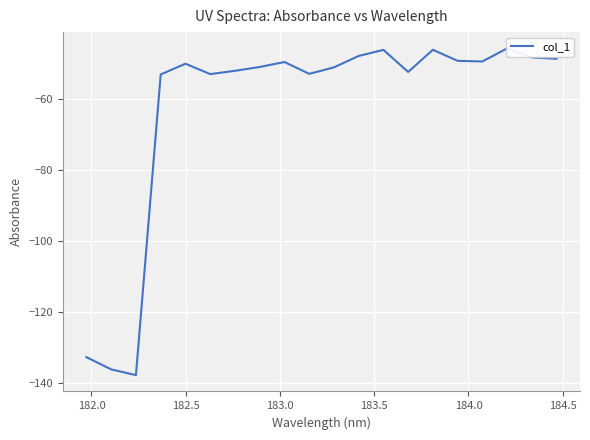

Reading left to right, list all the values displayed in this chart.

-132.6	-136.1	-137.7	-53.0	-50.0	-52.9	-52.0	-50.9	-49.5	-52.8	-51.0	-47.8	-46.1	-52.3	-46.0	-49.1	-49.3	-45.7	-48.2	-48.6